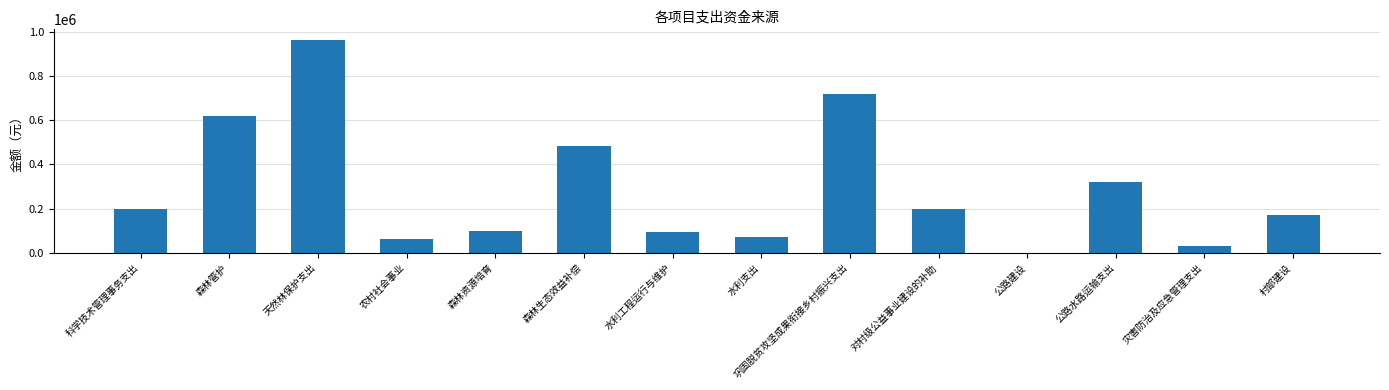

The value at 森林资源培育 is 30978.6. True or false?

False